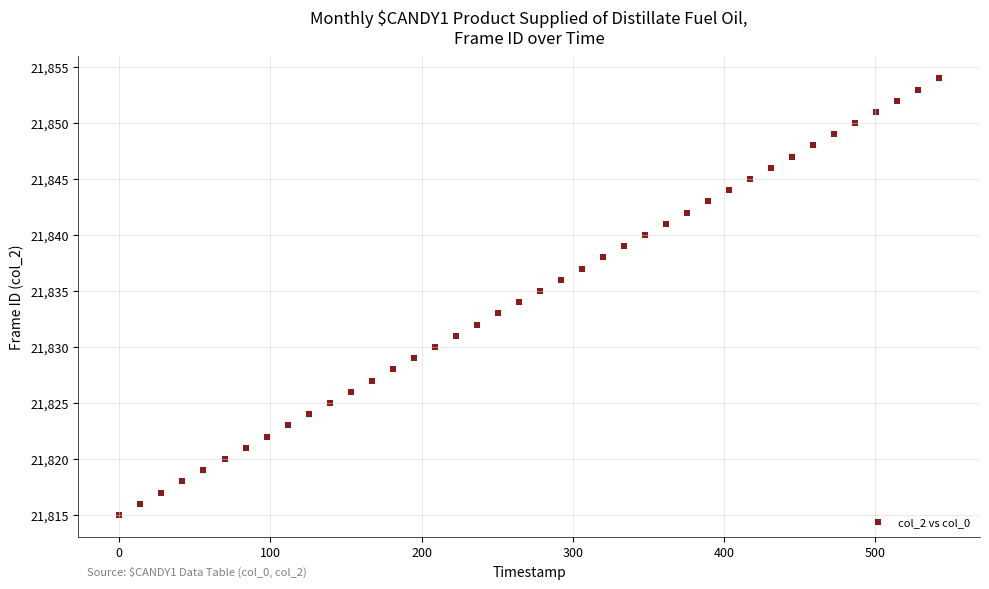

What is the range of Y values (max minus min)?

39